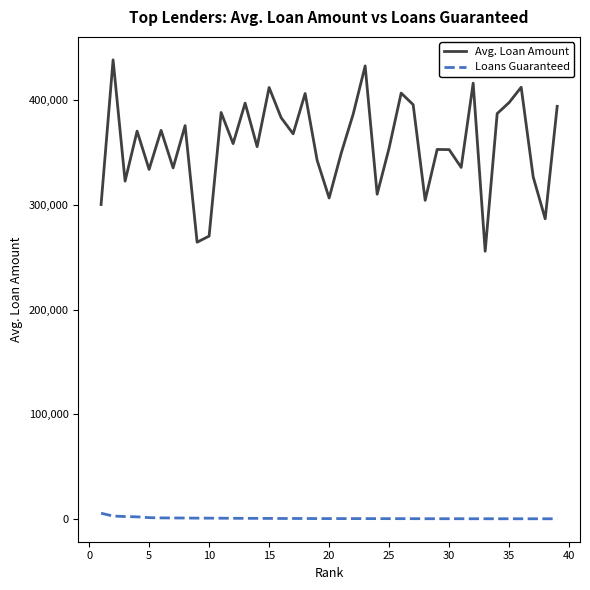

True or false: Avg. Loan Amount has more than 2 interior local peaks.

True